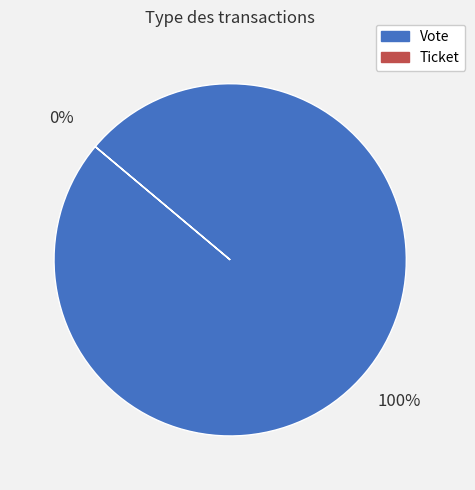

What is the change in value from Vote to Ticket?

-1